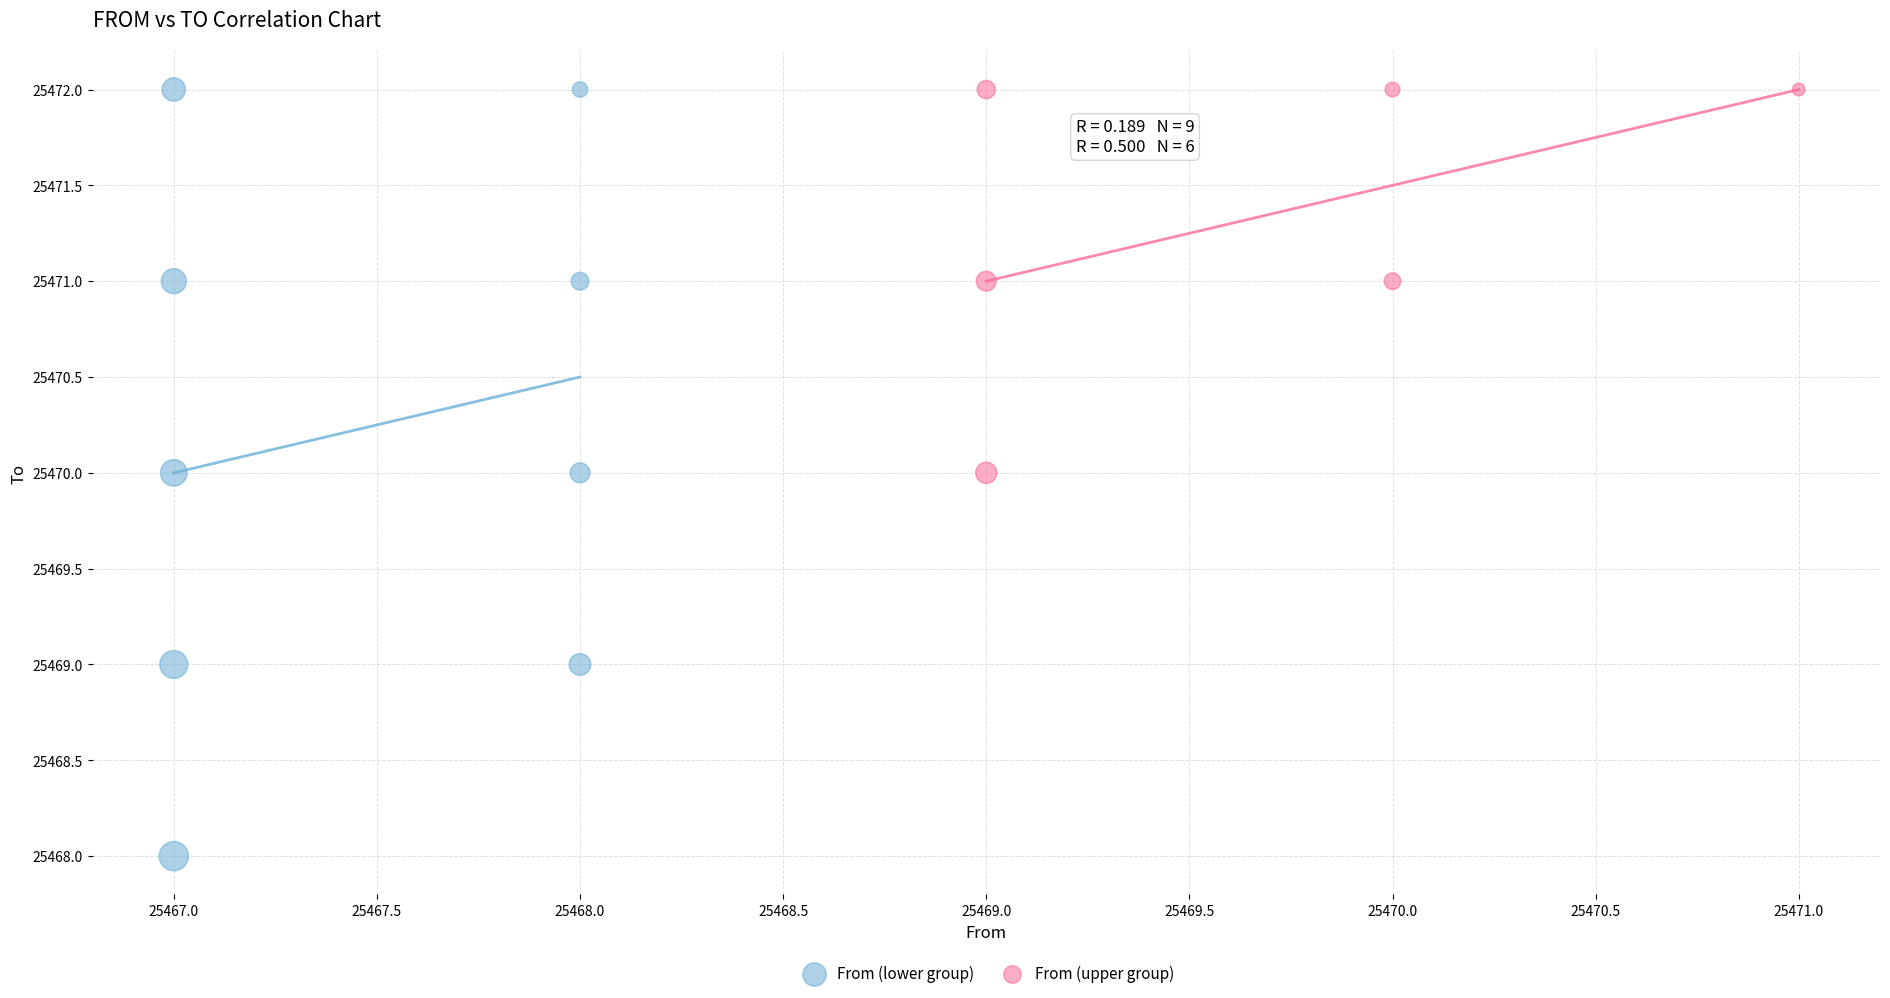

Which series has the largest Y range (max minus min)?

From (lower group)